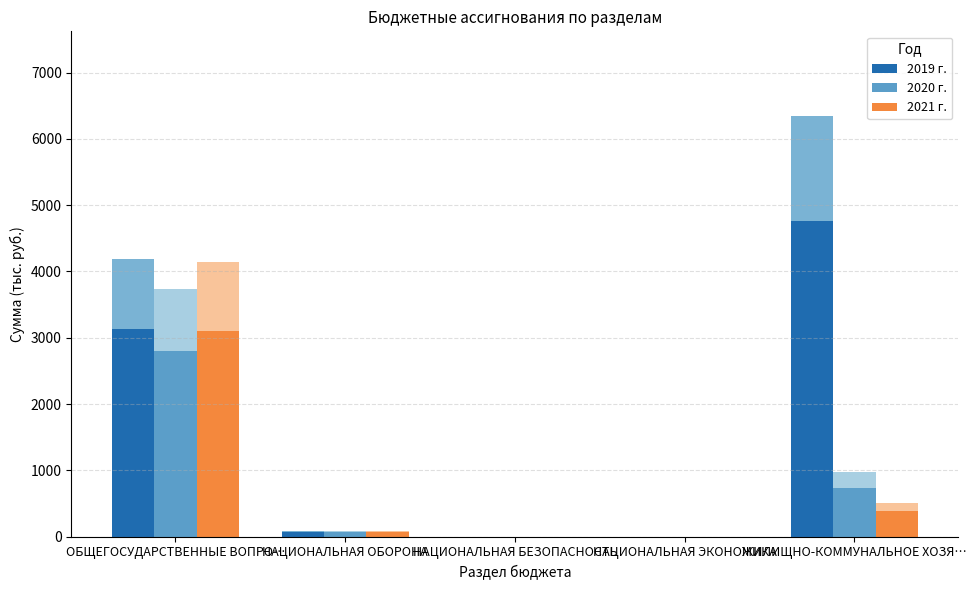

How many values in the 2021 г. series exceed 64?

3